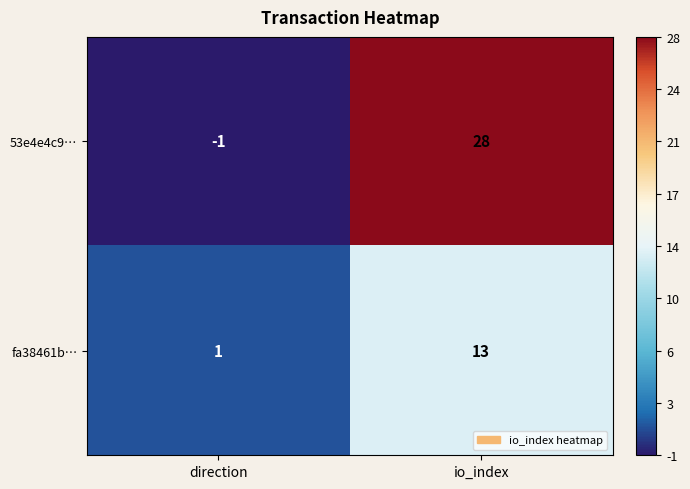

Count the number of categories in the chart.

2